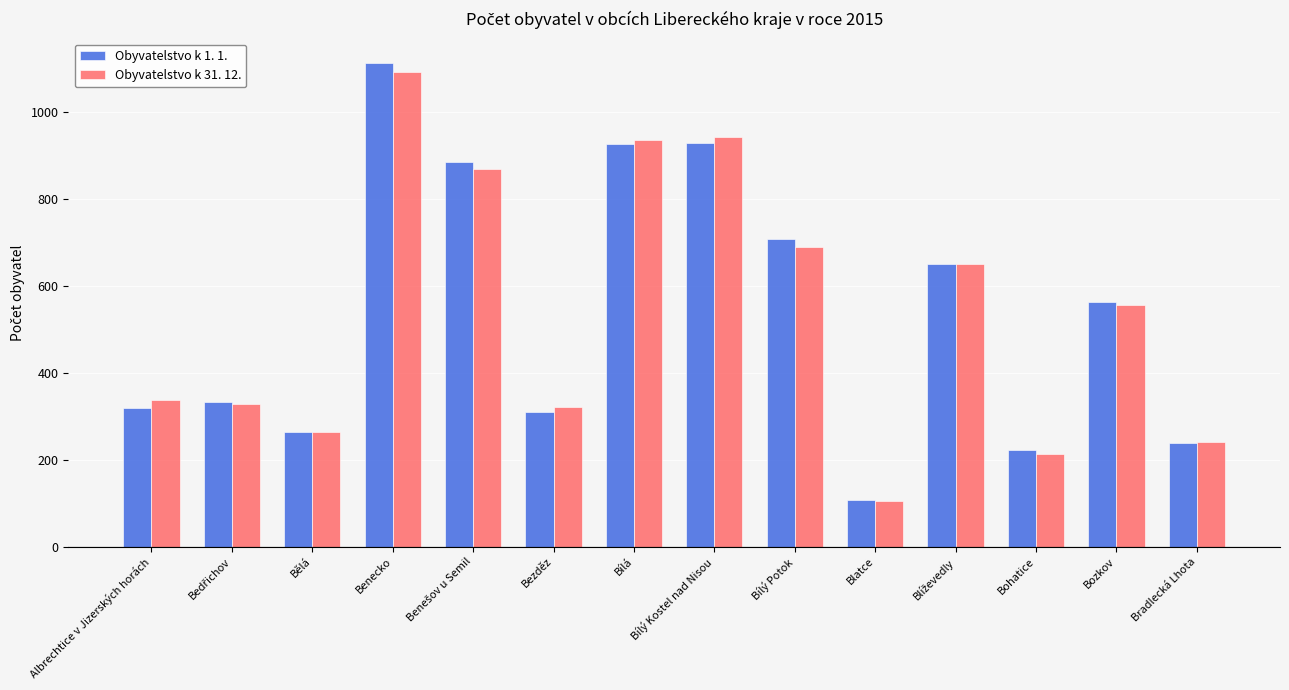

True or false: Obyvatelstvo k 1. 1. has a value of 223 at Bohatice.

True